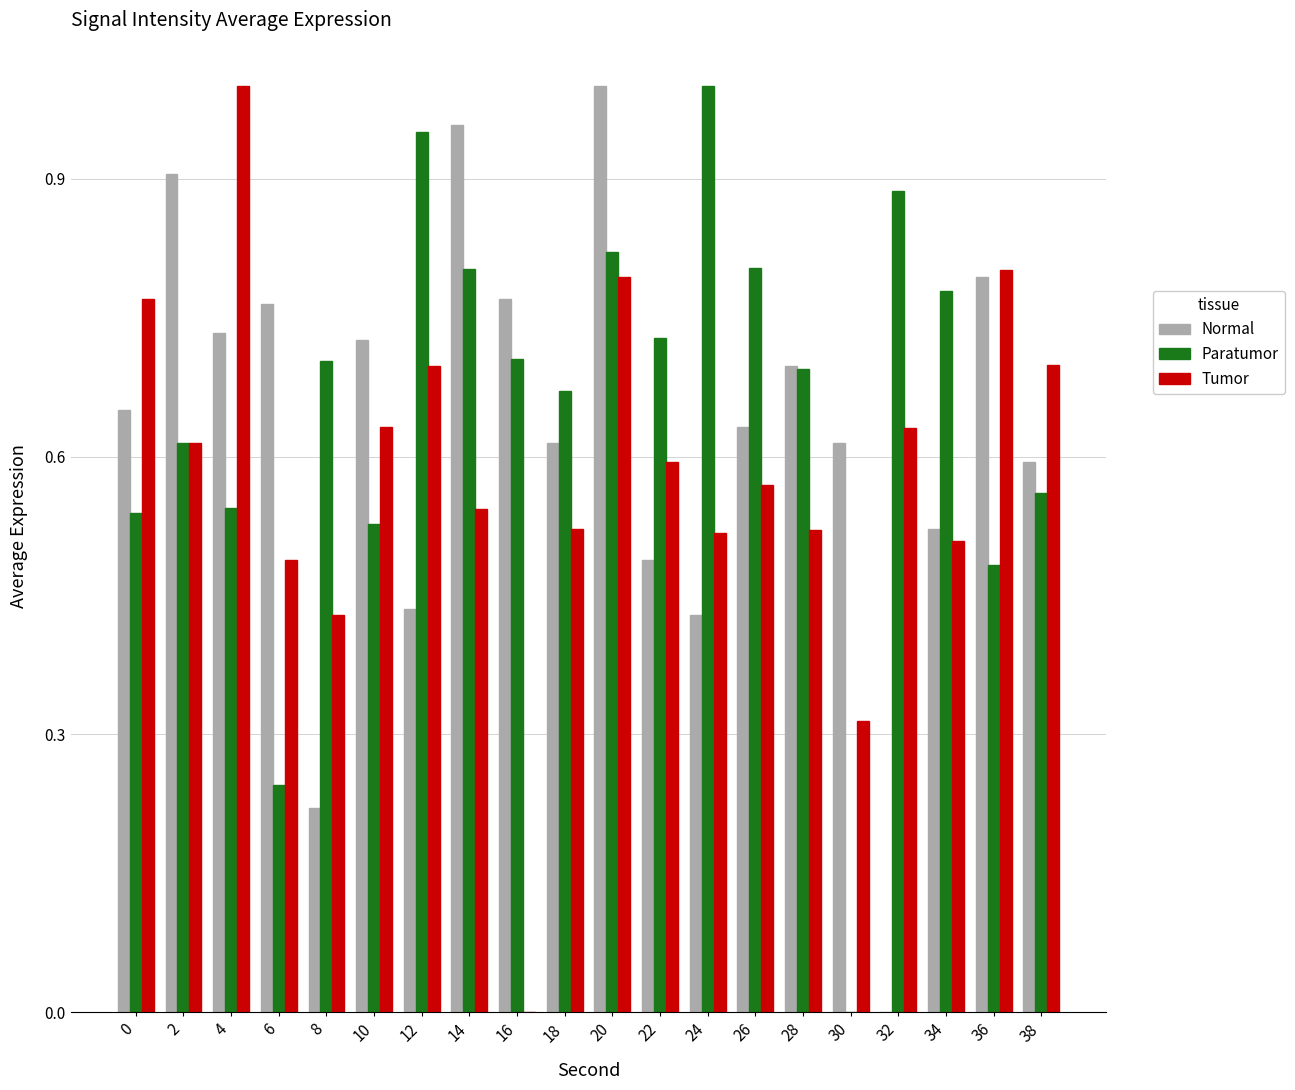

What is the sum of all Normal values?

12.5